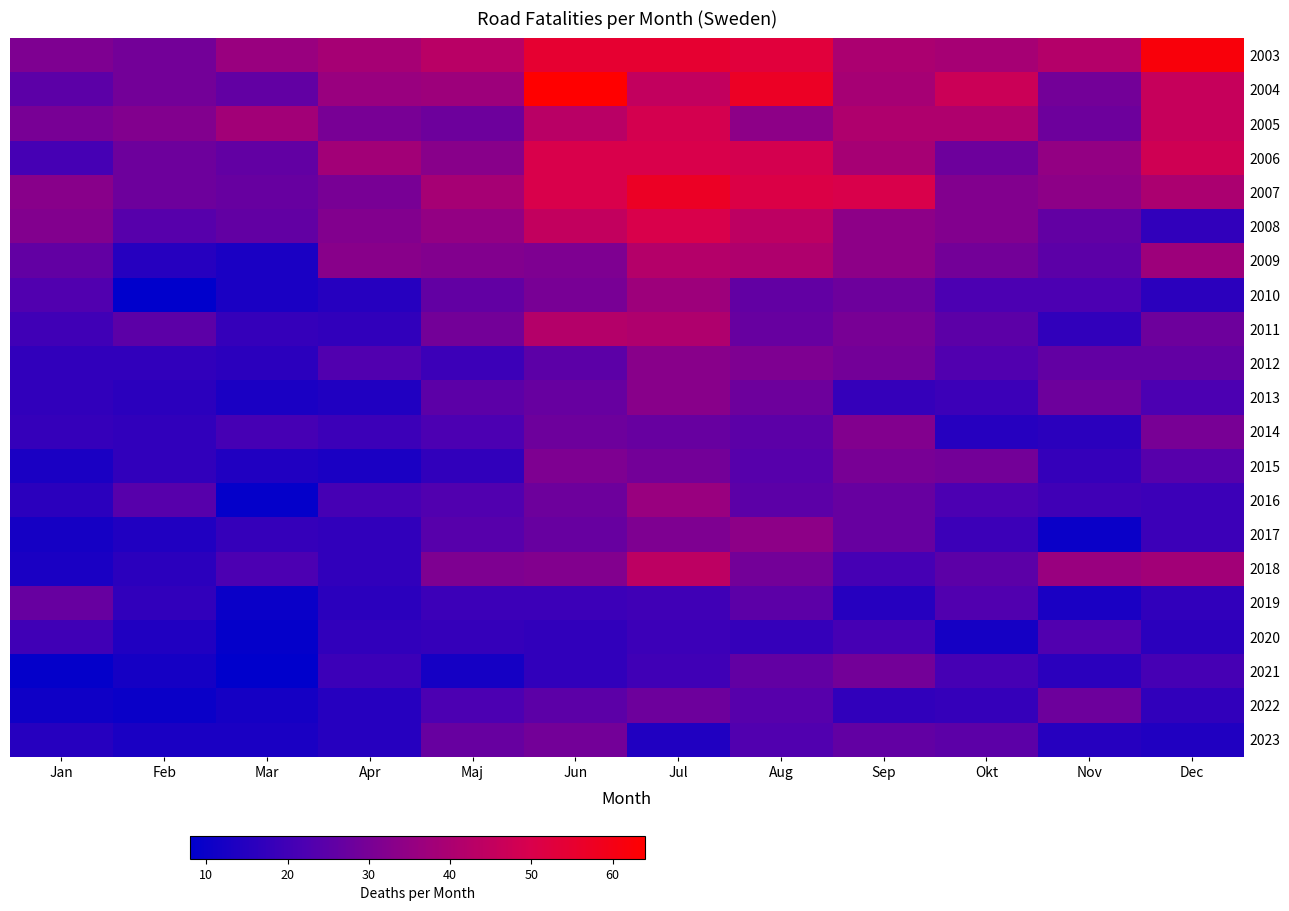

Reading right to left, extract all data points from this chart.

2003: Dec=62	Nov=42	Okt=39	Sep=40	Aug=53	Jul=55	Jun=55	Maj=43	Apr=39	Mar=36	Feb=29	Jan=31
2004: Dec=46	Nov=29	Okt=47	Sep=39	Aug=57	Jul=45	Jun=64	Maj=37	Apr=36	Mar=26	Feb=29	Jan=25
2005: Dec=46	Nov=28	Okt=41	Sep=41	Aug=34	Jul=49	Jun=43	Maj=28	Apr=30	Mar=38	Feb=32	Jan=30
2006: Dec=48	Nov=35	Okt=28	Sep=39	Aug=49	Jul=50	Jun=50	Maj=33	Apr=38	Mar=26	Feb=28	Jan=21
2007: Dec=40	Nov=34	Okt=32	Sep=50	Aug=51	Jul=57	Jun=50	Maj=39	Apr=30	Mar=27	Feb=28	Jan=33
2008: Dec=17	Nov=26	Okt=32	Sep=34	Aug=44	Jul=50	Jun=45	Maj=35	Apr=32	Mar=26	Feb=24	Jan=32
2009: Dec=37	Nov=25	Okt=29	Sep=34	Aug=41	Jul=42	Jun=31	Maj=32	Apr=33	Mar=13	Feb=15	Jan=26
2010: Dec=16	Nov=22	Okt=22	Sep=28	Aug=26	Jul=37	Jun=30	Maj=26	Apr=15	Mar=13	Feb=8	Jan=23
2011: Dec=28	Nov=17	Okt=25	Sep=30	Aug=27	Jul=41	Jun=42	Maj=29	Apr=17	Mar=18	Feb=25	Jan=20
2012: Dec=26	Nov=26	Okt=23	Sep=29	Aug=31	Jul=33	Jun=25	Maj=19	Apr=23	Mar=16	Feb=17	Jan=17
2013: Dec=22	Nov=28	Okt=19	Sep=18	Aug=28	Jul=33	Jun=27	Maj=25	Apr=14	Mar=13	Feb=16	Jan=17
2014: Dec=30	Nov=16	Okt=15	Sep=32	Aug=25	Jul=27	Jun=28	Maj=22	Apr=19	Mar=21	Feb=17	Jan=18
2015: Dec=24	Nov=18	Okt=29	Sep=30	Aug=24	Jul=29	Jun=31	Maj=17	Apr=13	Mar=14	Feb=17	Jan=13
2016: Dec=19	Nov=20	Okt=22	Sep=27	Aug=25	Jul=36	Jun=28	Maj=23	Apr=21	Mar=9	Feb=24	Jan=16
2017: Dec=19	Nov=10	Okt=19	Sep=27	Aug=34	Jul=31	Jun=27	Maj=24	Apr=17	Mar=18	Feb=14	Jan=12
2018: Dec=38	Nov=36	Okt=25	Sep=21	Aug=29	Jul=44	Jun=32	Maj=31	Apr=17	Mar=22	Feb=16	Jan=13
2019: Dec=17	Nov=13	Okt=23	Sep=15	Aug=25	Jul=20	Jun=19	Maj=19	Apr=16	Mar=10	Feb=17	Jan=27
2020: Dec=16	Nov=23	Okt=12	Sep=21	Aug=18	Jul=19	Jun=17	Maj=18	Apr=17	Mar=9	Feb=14	Jan=20
2021: Dec=21	Nov=16	Okt=21	Sep=29	Aug=26	Jul=20	Jun=17	Maj=12	Apr=19	Mar=8	Feb=12	Jan=9
2022: Dec=17	Nov=28	Okt=18	Sep=17	Aug=24	Jul=28	Jun=25	Maj=22	Apr=15	Mar=12	Feb=10	Jan=11
2023: Dec=14	Nov=15	Okt=25	Sep=26	Aug=23	Jul=14	Jun=29	Maj=27	Apr=15	Mar=13	Feb=13	Jan=15